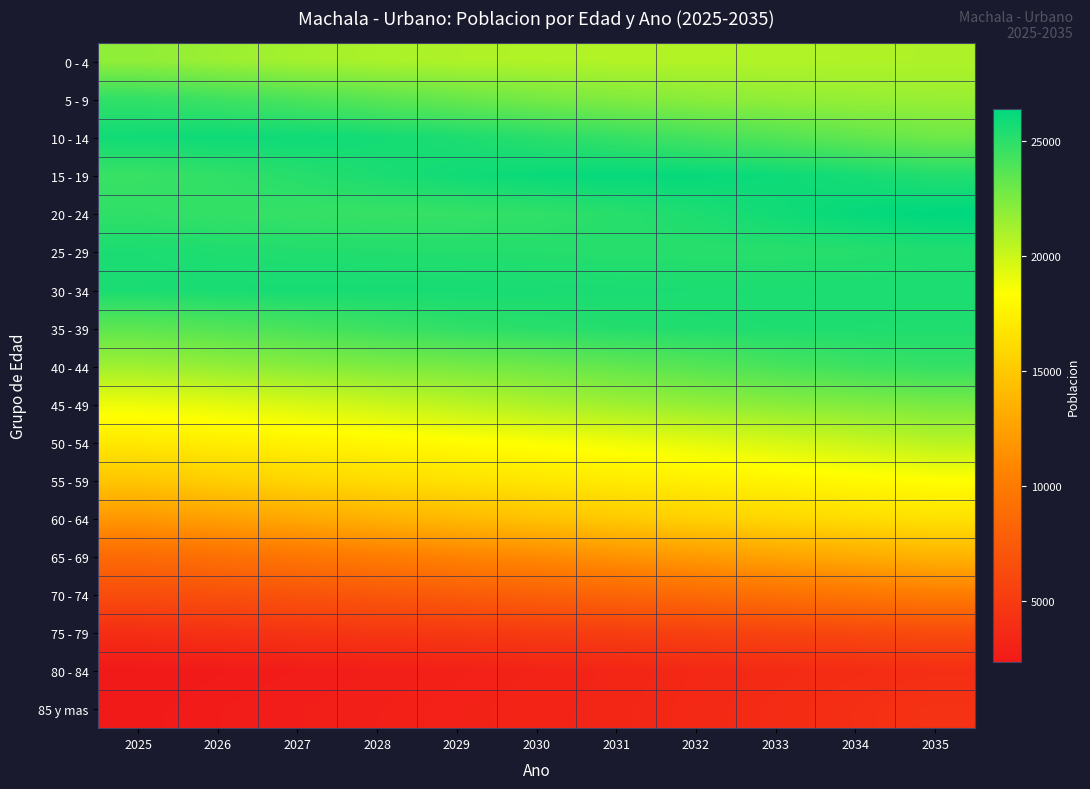

Which has a higher value, 2027 or 2030?

2027